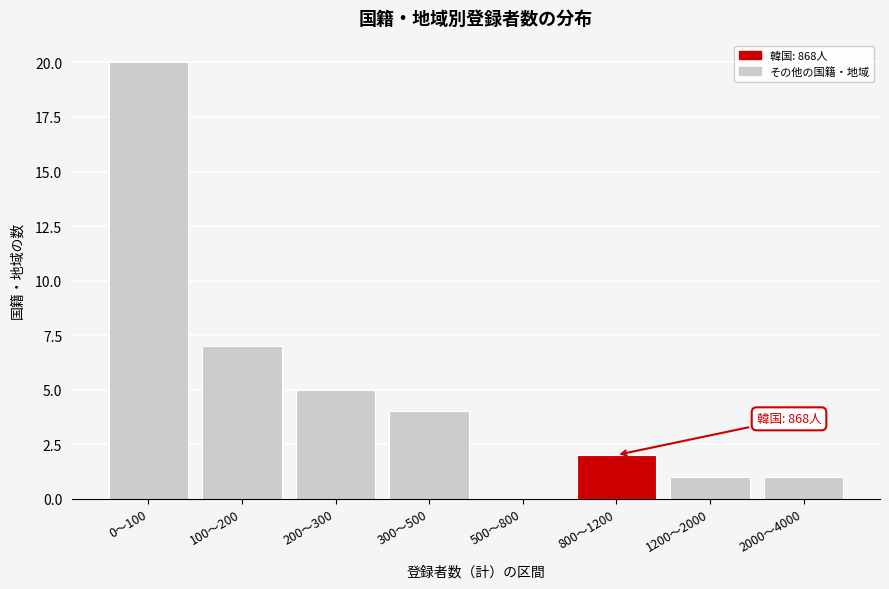

Reading left to right, what are all the values shown in this chart?

0〜100=20	100〜200=7	200〜300=5	300〜500=4	500〜800=0	800〜1200=2	1200〜2000=1	2000〜4000=1